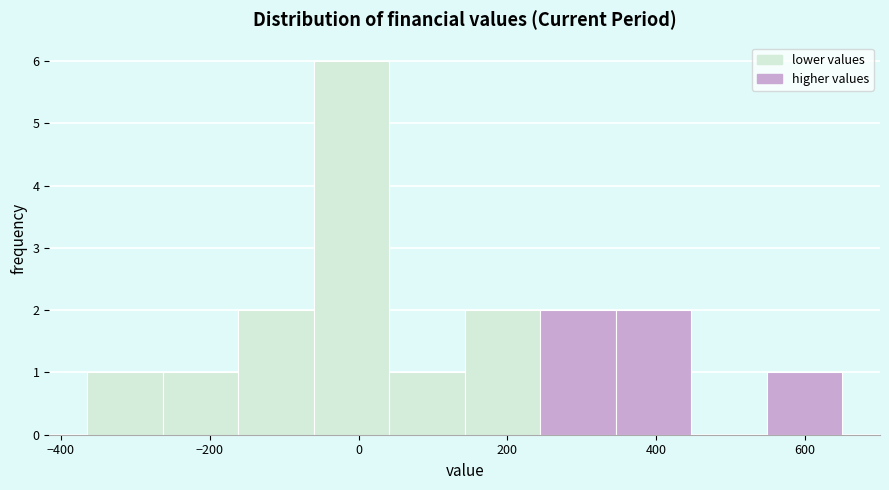

Reading left to right, transcribe this chart: for each bar, give the range it covers on the x-axis and its height. Neither the bar edges nor the heights are printed on the chart, so give them approximately, as read against the axes.

-360 to -260: 1
-260 to -160: 1
-160 to -60: 2
-60 to 40: 6
40 to 140: 1
140 to 240: 2
240 to 340: 2
340 to 440: 2
440 to 540: 0
540 to 660: 1